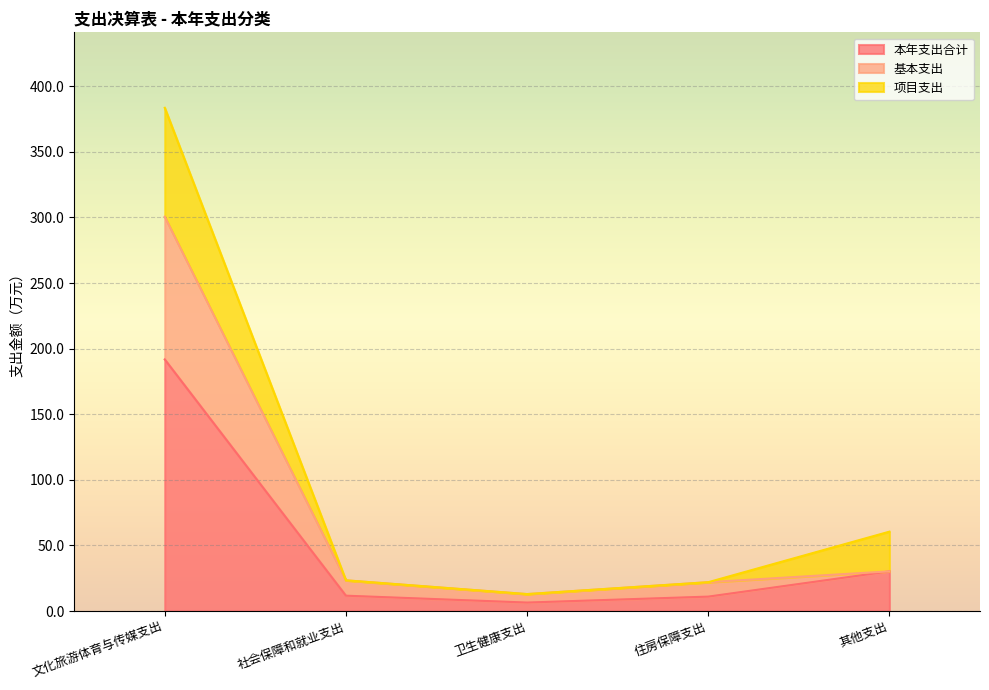

What position from the left is 其他支出?

5